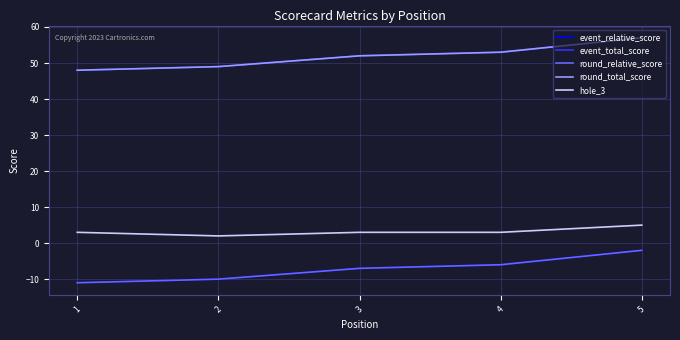

Which series has the widest spread of values?

event_relative_score